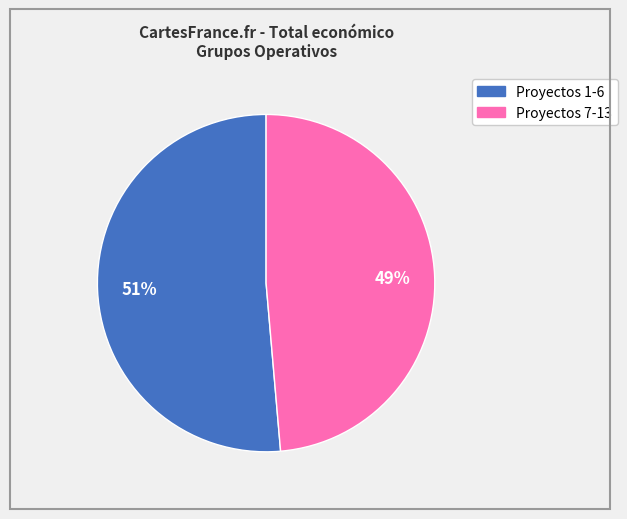

To the nearest percent, what is the average slice percentage?

50%